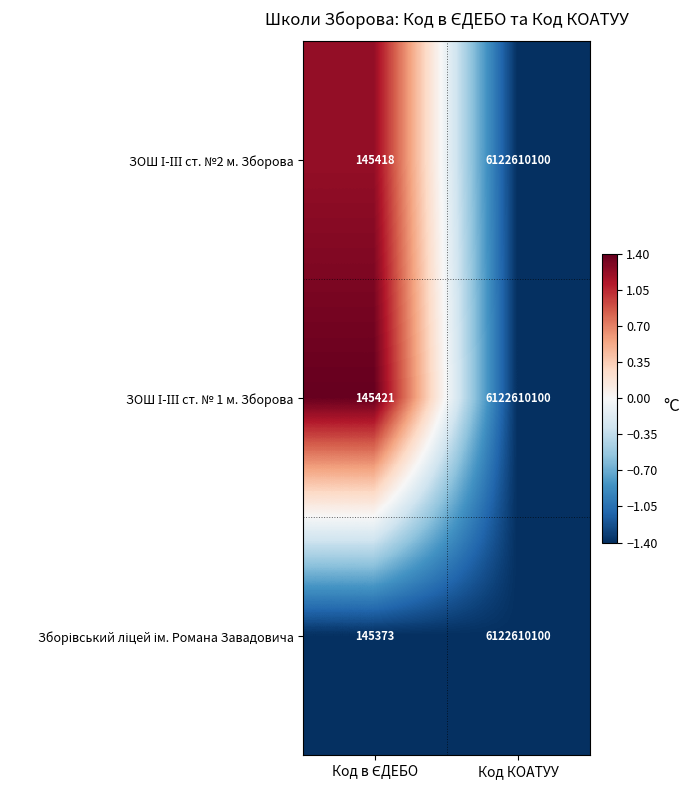

What is the total value across all series at Код КОАТУУ?

18367830300